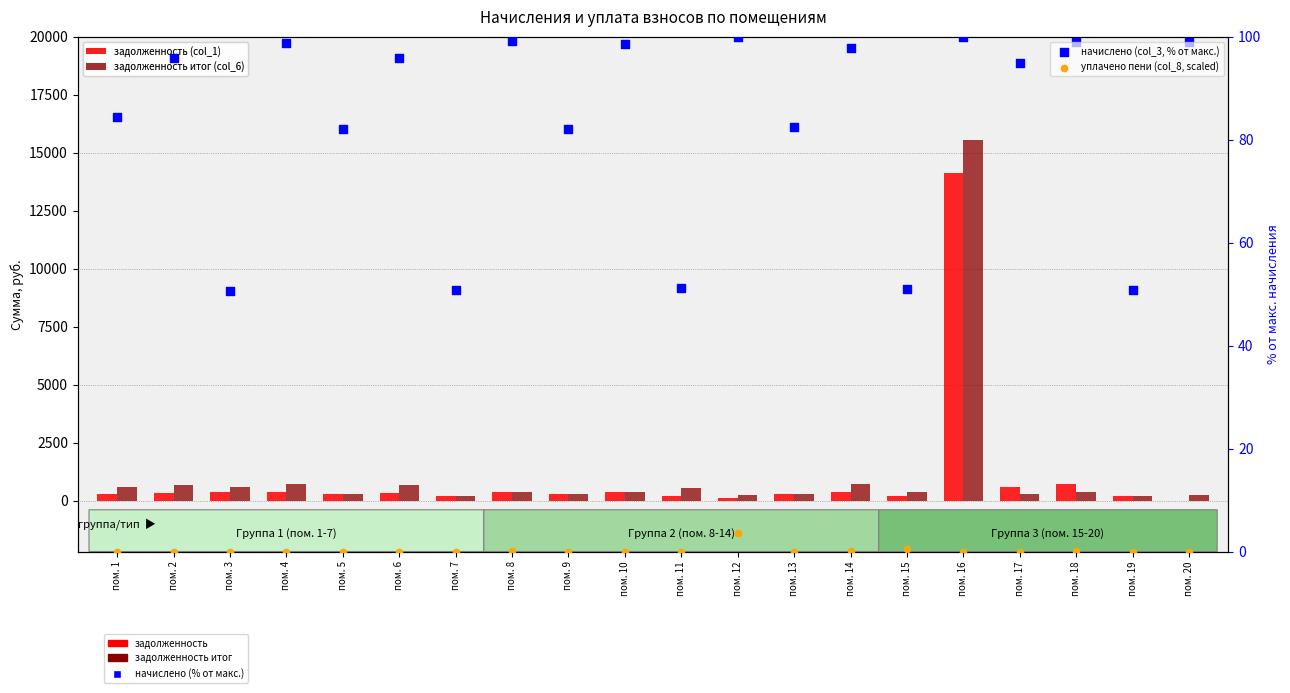

Which series contains the lowest Y value?

задолженность (col_1)